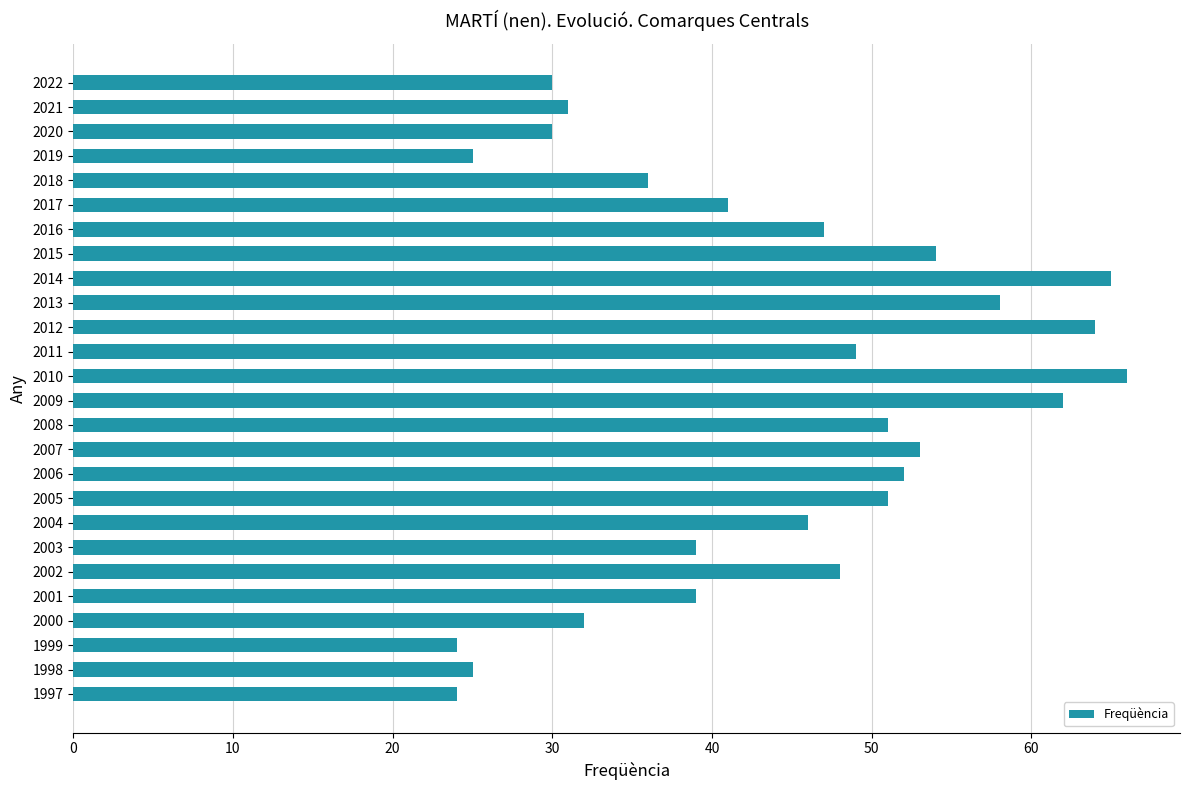

What is the sum of all values?

1142